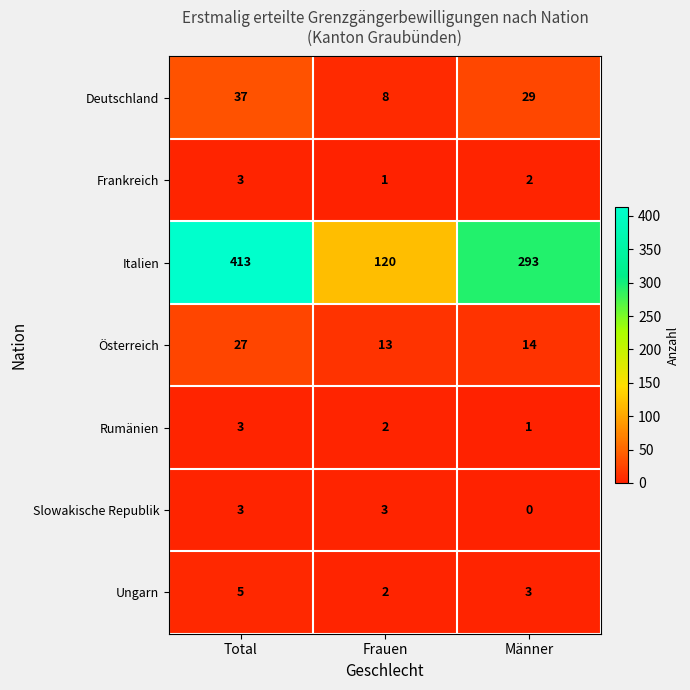

At which category is the sum across all series the highest?

Total